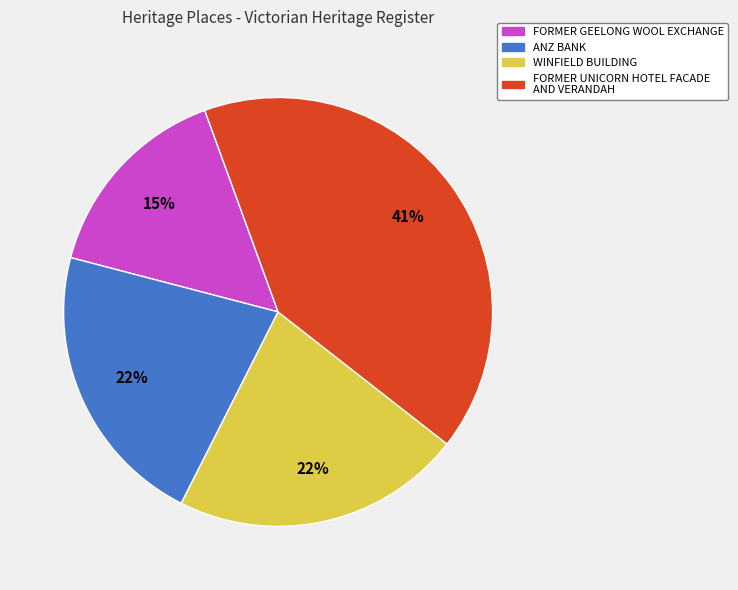

Do FORMER UNICORN HOTEL FACADE AND VERANDAH and WINFIELD BUILDING together represent more than half of the pie?

Yes